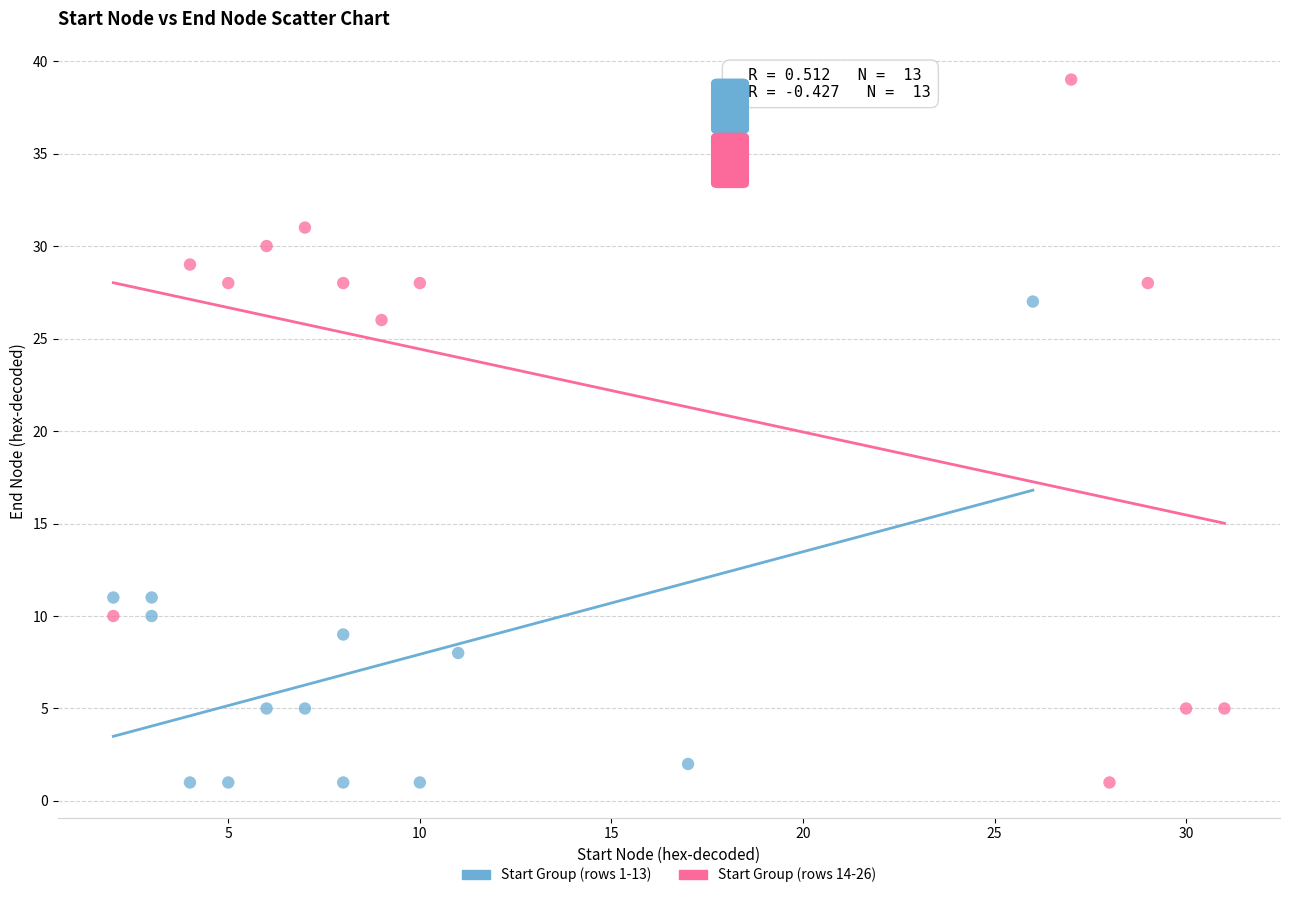

Which series has the widest spread of Y values?

Start Group (rows 14-26)